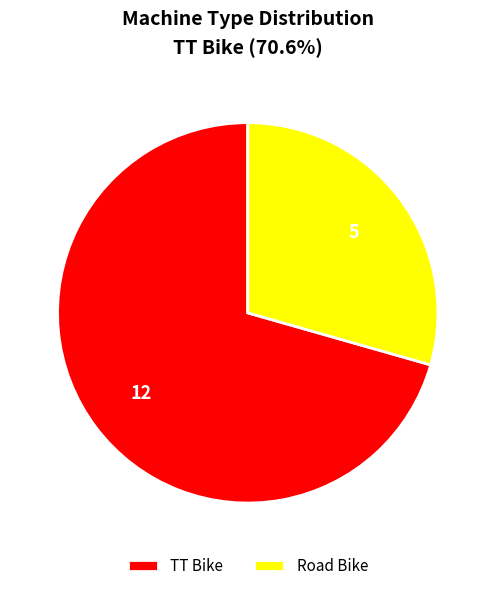

Is the sum of Road Bike and TT Bike greater than half?

Yes